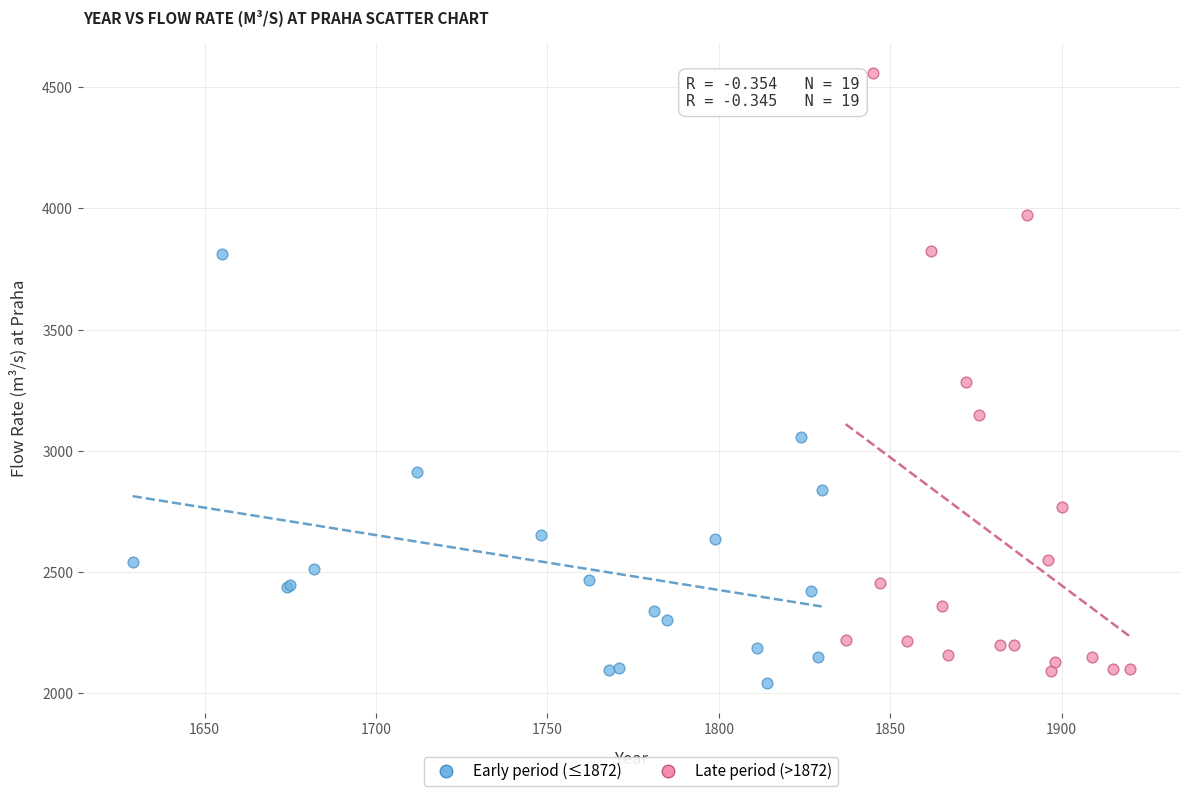

Which series has the widest spread of Y values?

Late period (>1872)